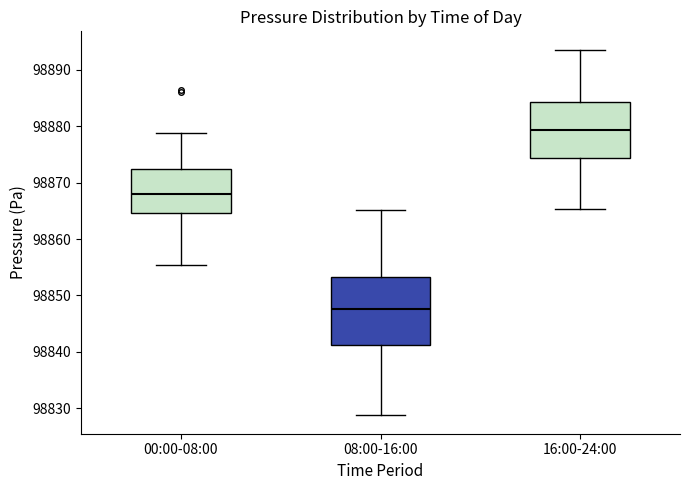

Where does the lower whisker of the box for 00:00-08:00 end on the y-axis? The values are not printed on the chart, so give them approximately, as read against the axis.

98855